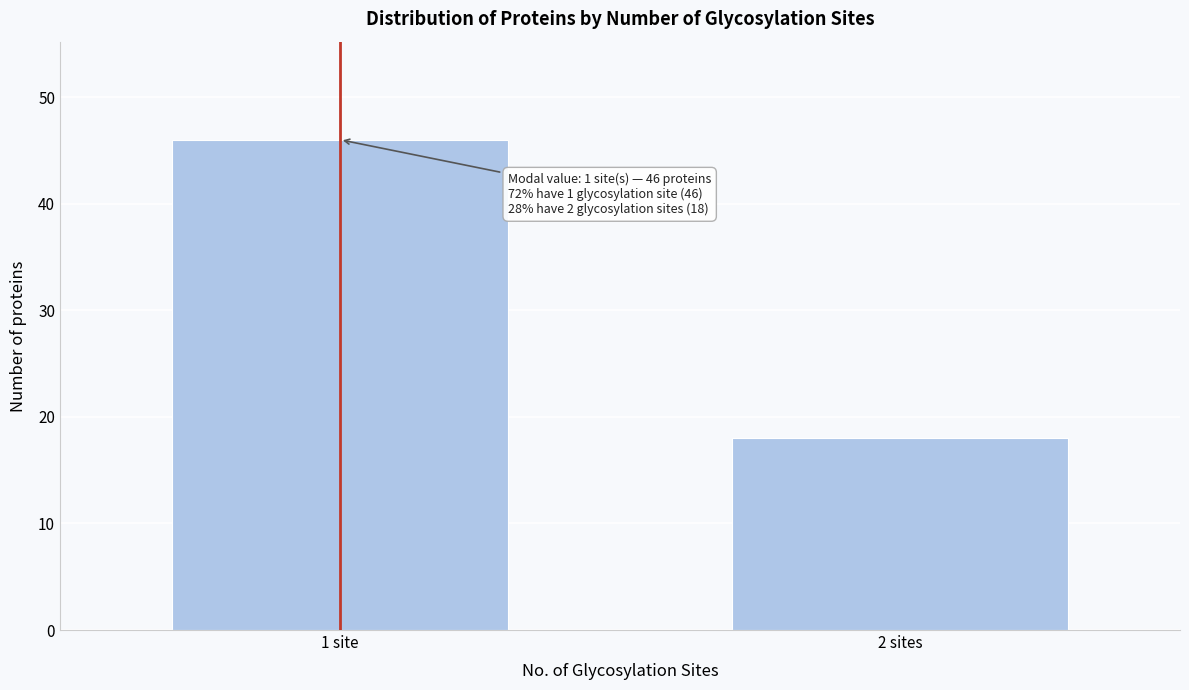

Reading left to right, what are all the values shown in this chart?

1 site=46	2 sites=18